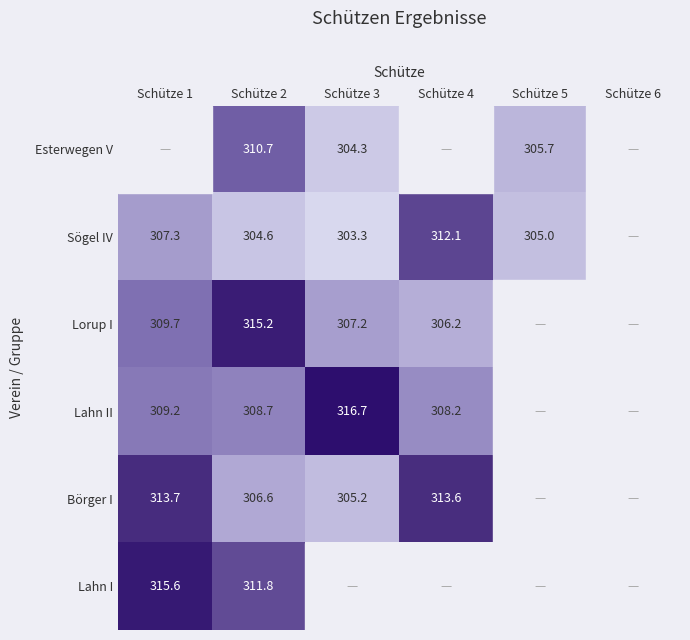

Rank the series at Schütze 2 from lowest to highest value.

Sögel IV, Börger I, Lahn II, Esterwegen V, Lahn I, Lorup I